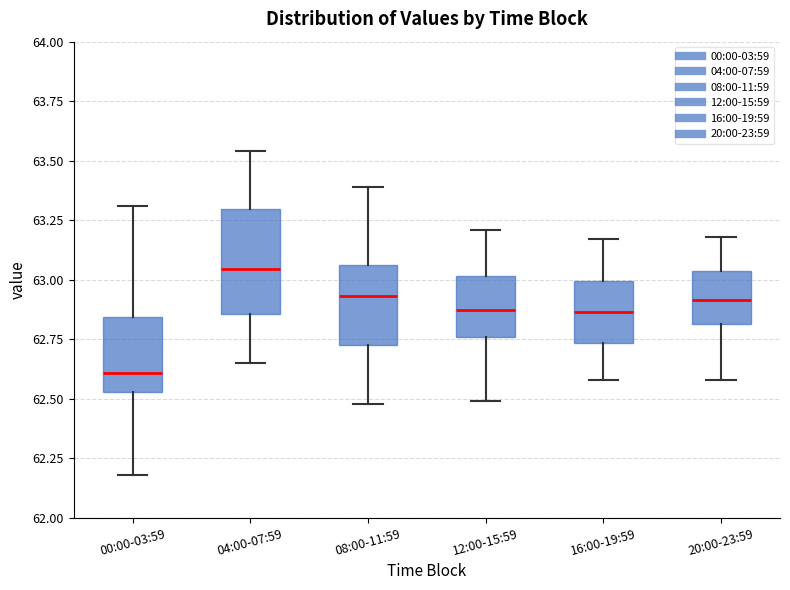

Where does the upper whisker of the box for 00:00-03:59 end on the y-axis? The values are not printed on the chart, so give them approximately, as read against the axis.

63.30